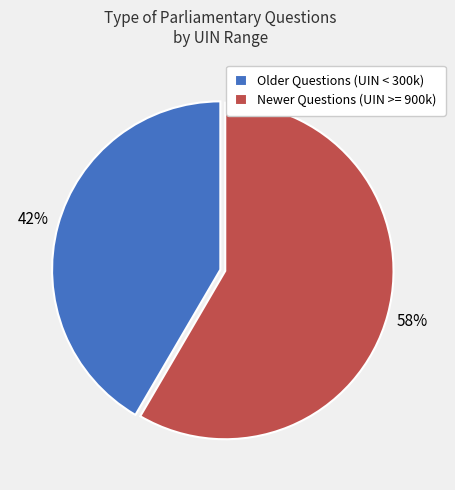

Rank the categories by value from lowest to highest.

Older Questions (UIN < 300k), Newer Questions (UIN >= 900k)